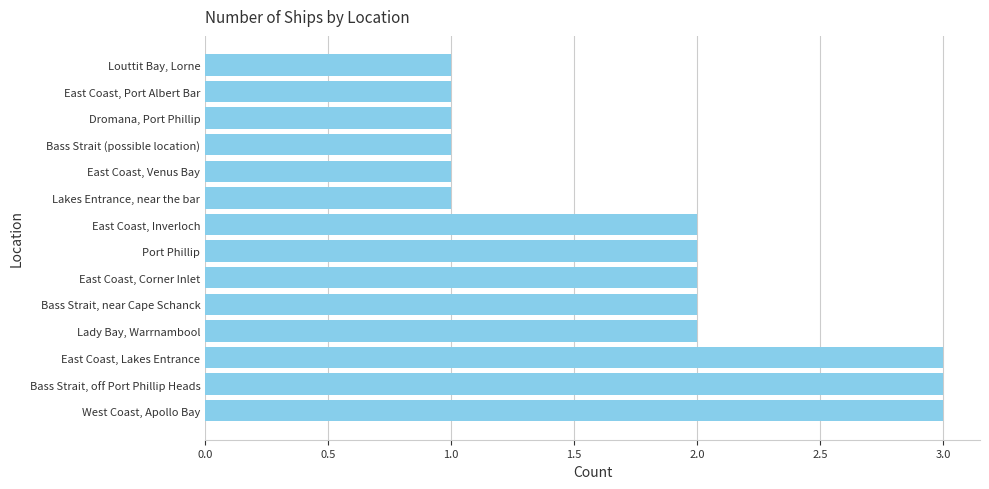

Reading top to bottom, extract all data points from this chart.

Louttit Bay, Lorne=1	East Coast, Port Albert Bar=1	Dromana, Port Phillip=1	Bass Strait (possible location)=1	East Coast, Venus Bay=1	Lakes Entrance, near the bar=1	East Coast, Inverloch=2	Port Phillip=2	East Coast, Corner Inlet=2	Bass Strait, near Cape Schanck=2	Lady Bay, Warrnambool=2	East Coast, Lakes Entrance=3	Bass Strait, off Port Phillip Heads=3	West Coast, Apollo Bay=3